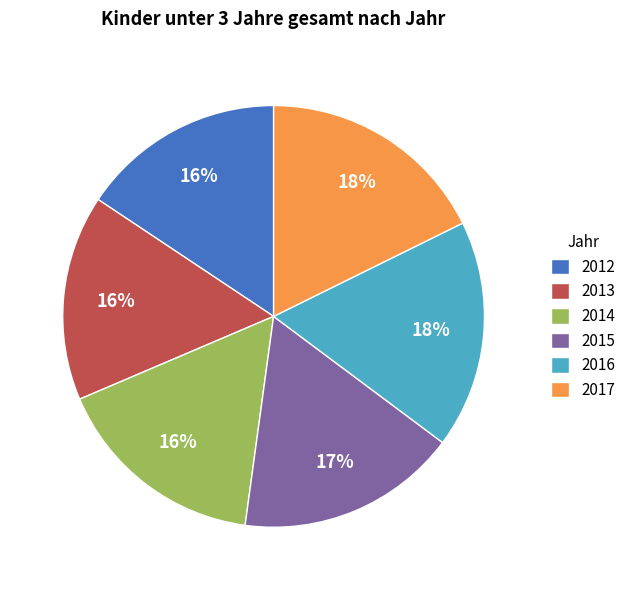

How many slices are in this pie chart?

6